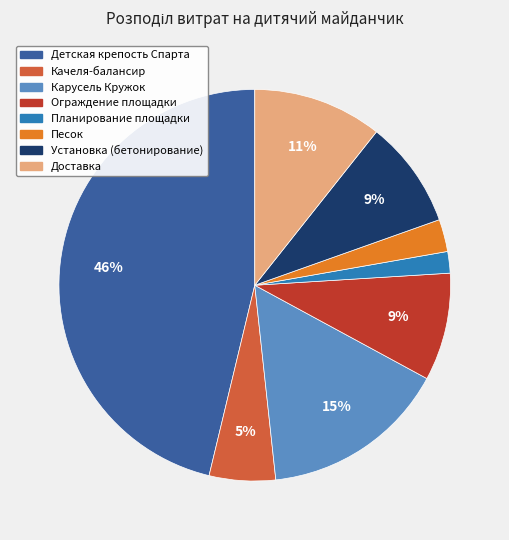

Do Качеля-балансир and Доставка together represent more than half of the pie?

No